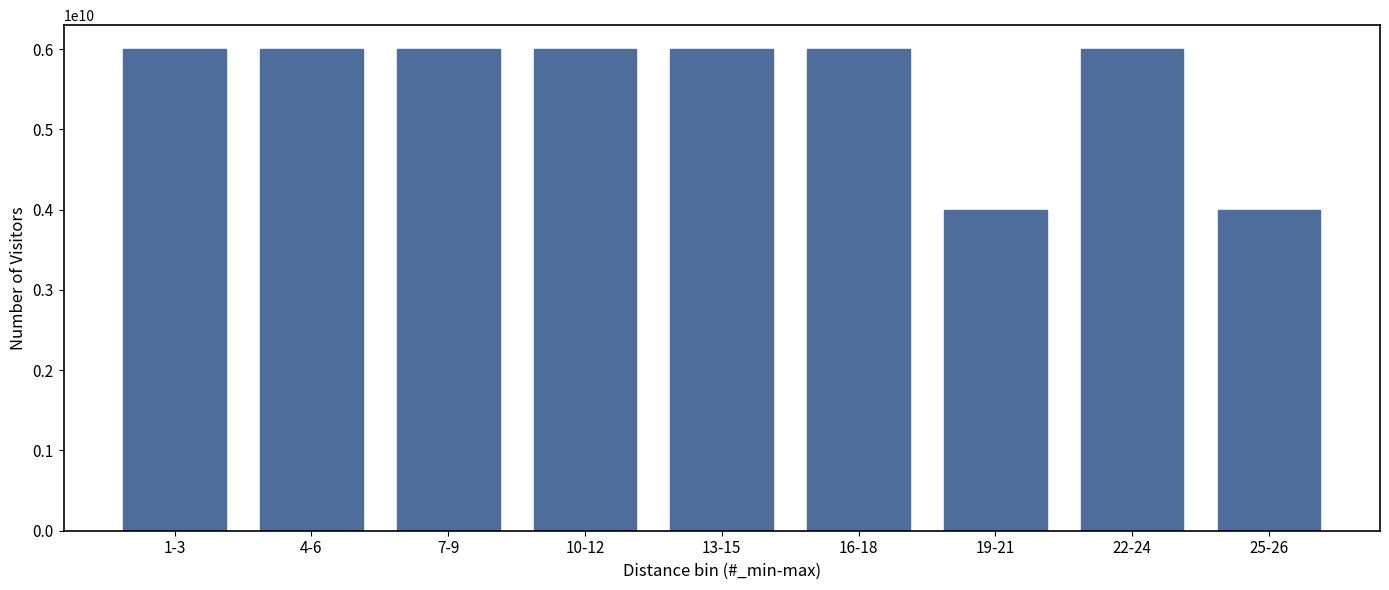

Reading left to right, what are all the values shown in this chart?

1-3=6000000000	4-6=6000000000	7-9=6000000000	10-12=6000000000	13-15=6000000000	16-18=6000000000	19-21=4000000000	22-24=6000000000	25-26=4000000000